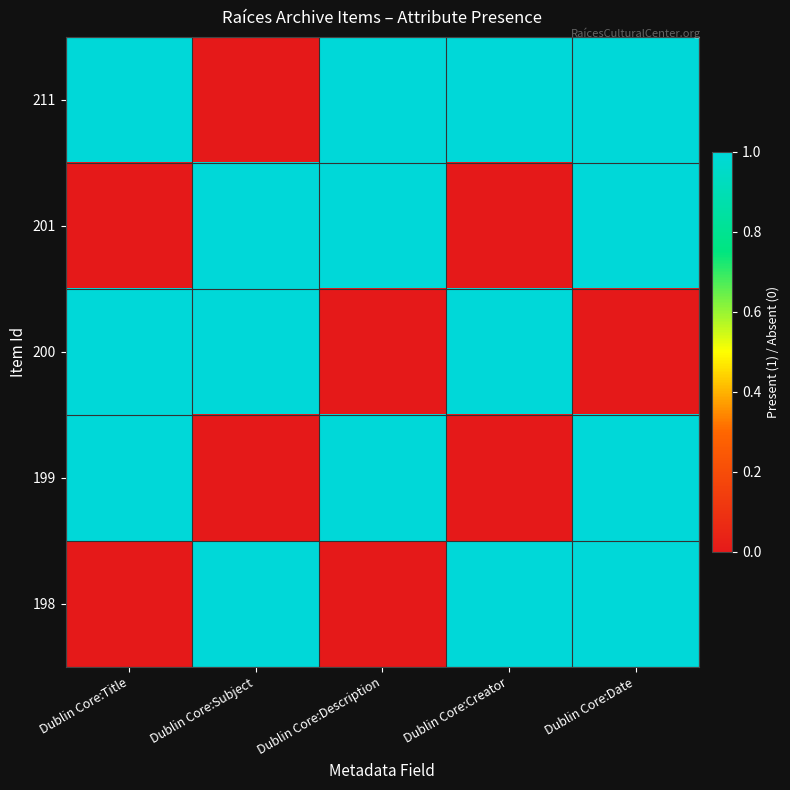

At how many categories does at least one series exceed 0?

5